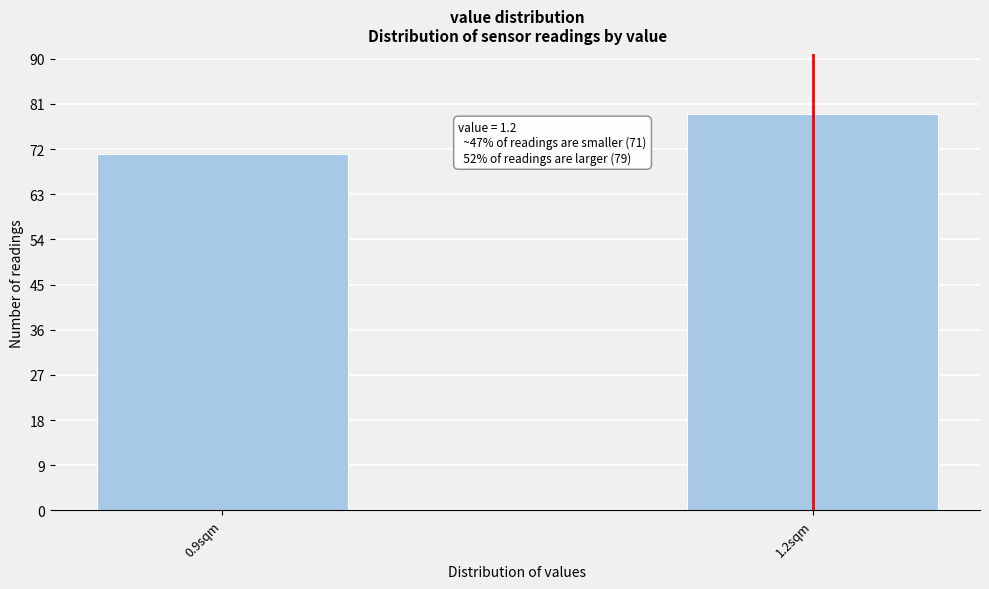

Reading left to right, what are all the values shown in this chart?

71	79